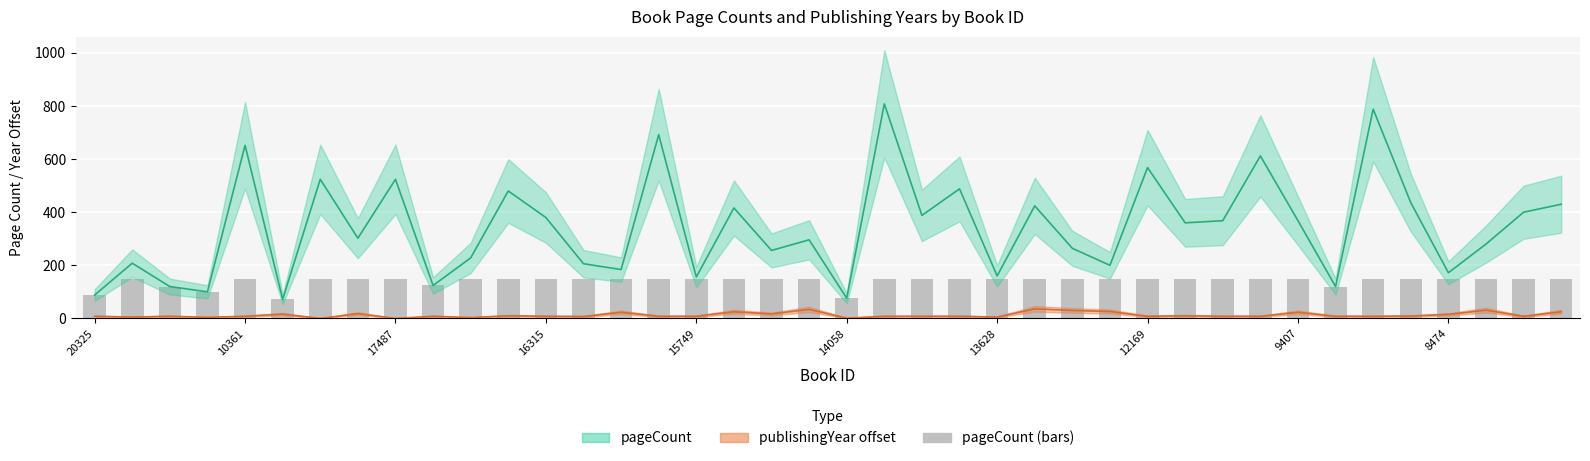

Which category has the highest value in the pageCount (bars) series?

10361